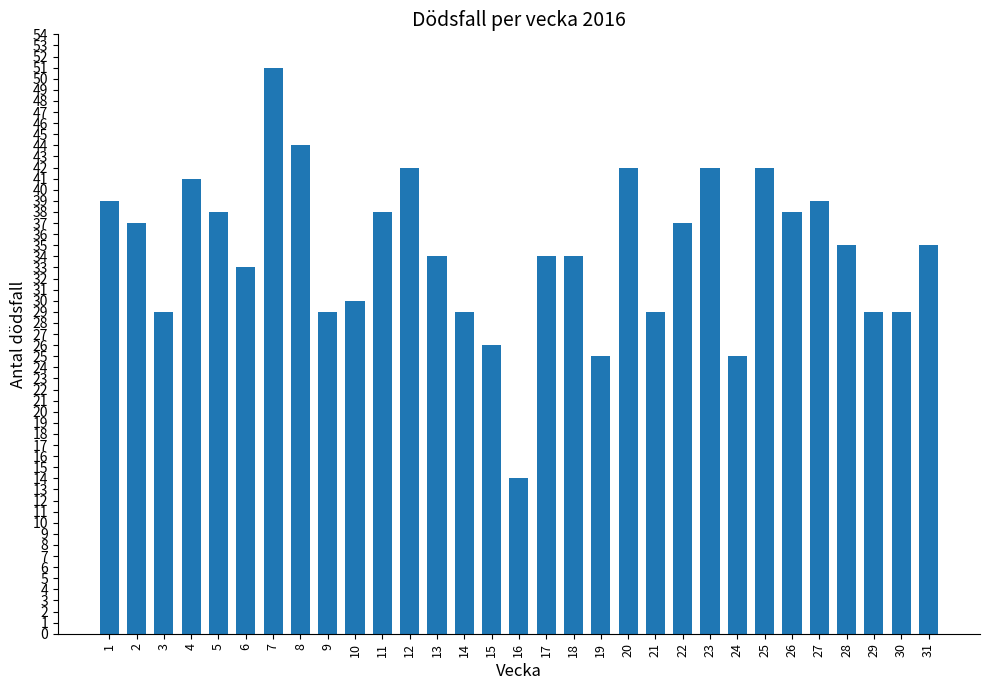

What is the change in value from 16 to 27?

+25